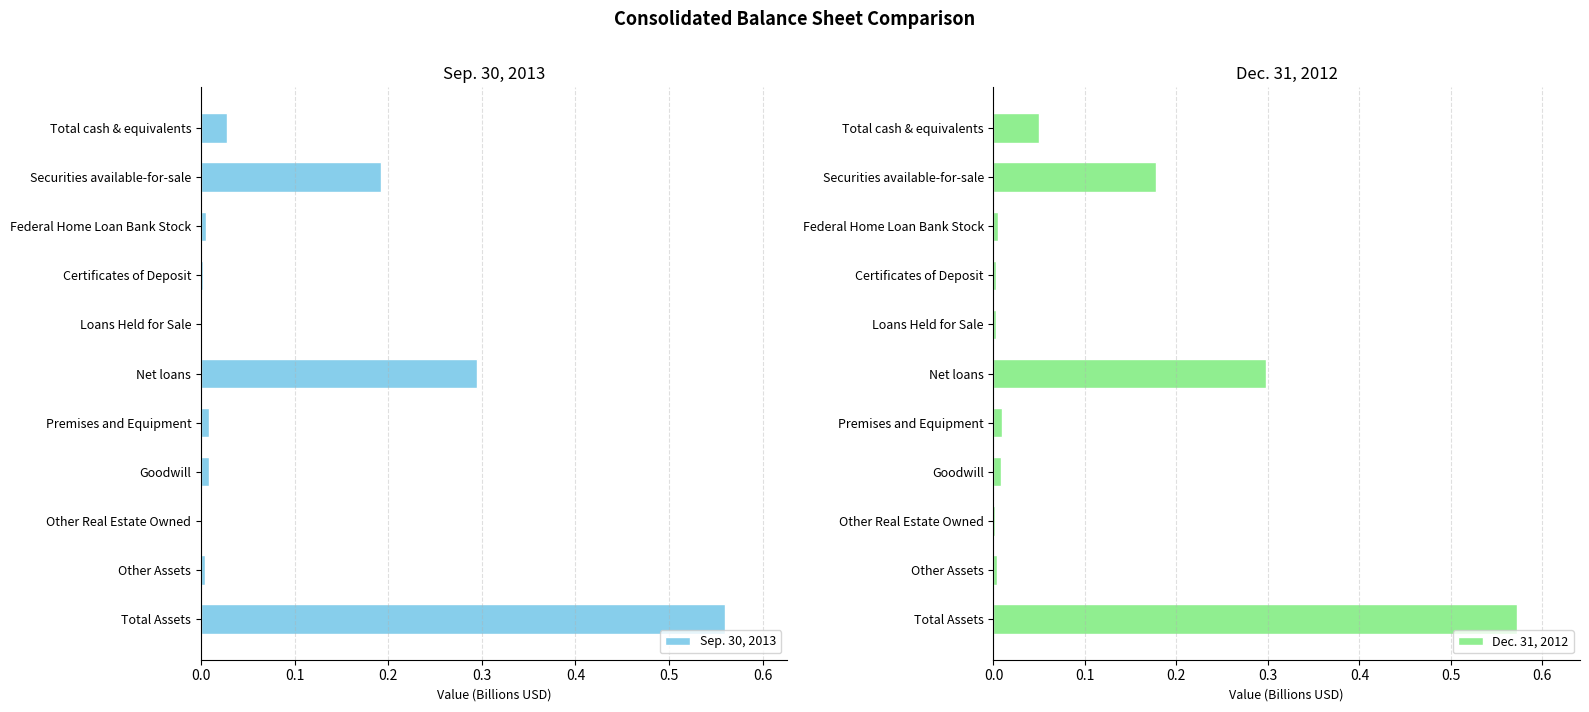

What is the sum of all Sep. 30, 2013 values?

1.1